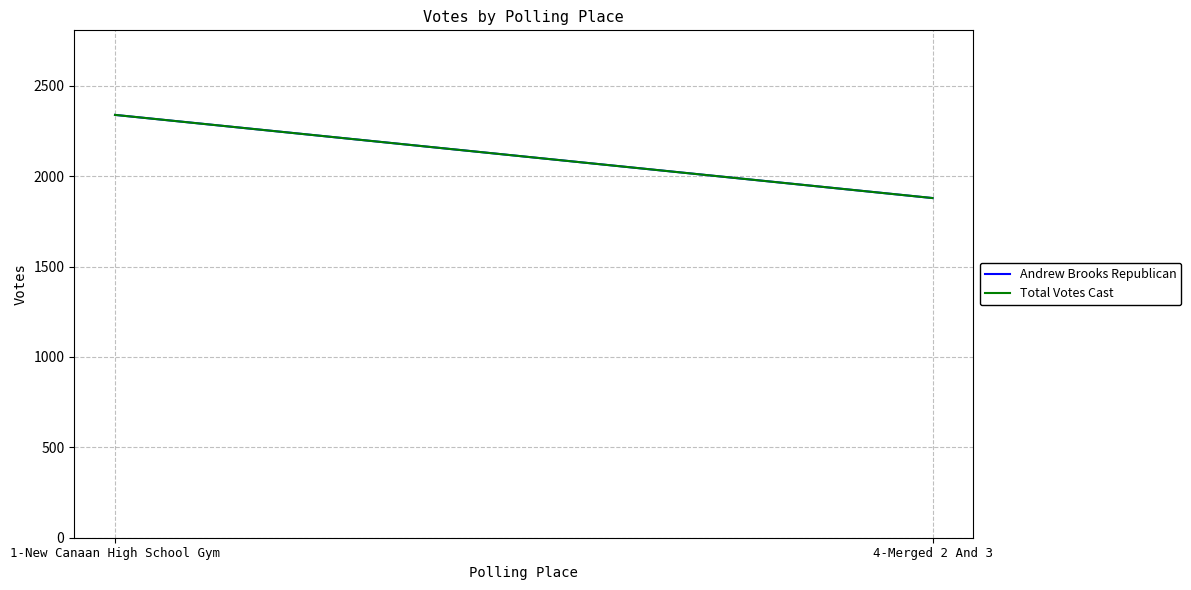

At which category does the chart reach its minimum across all series?

4-Merged 2 And 3